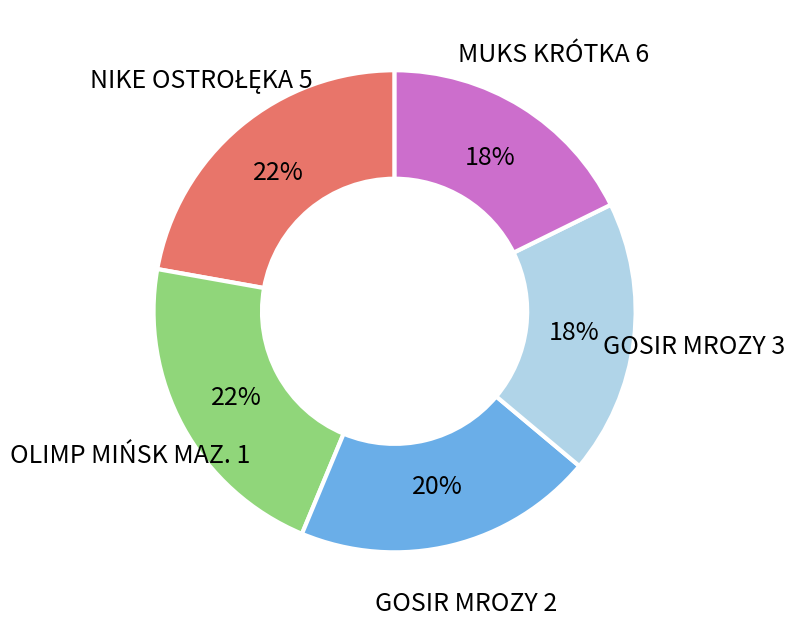

To the nearest percent, what is the difference between the largest and smallest slice percentages?

4%